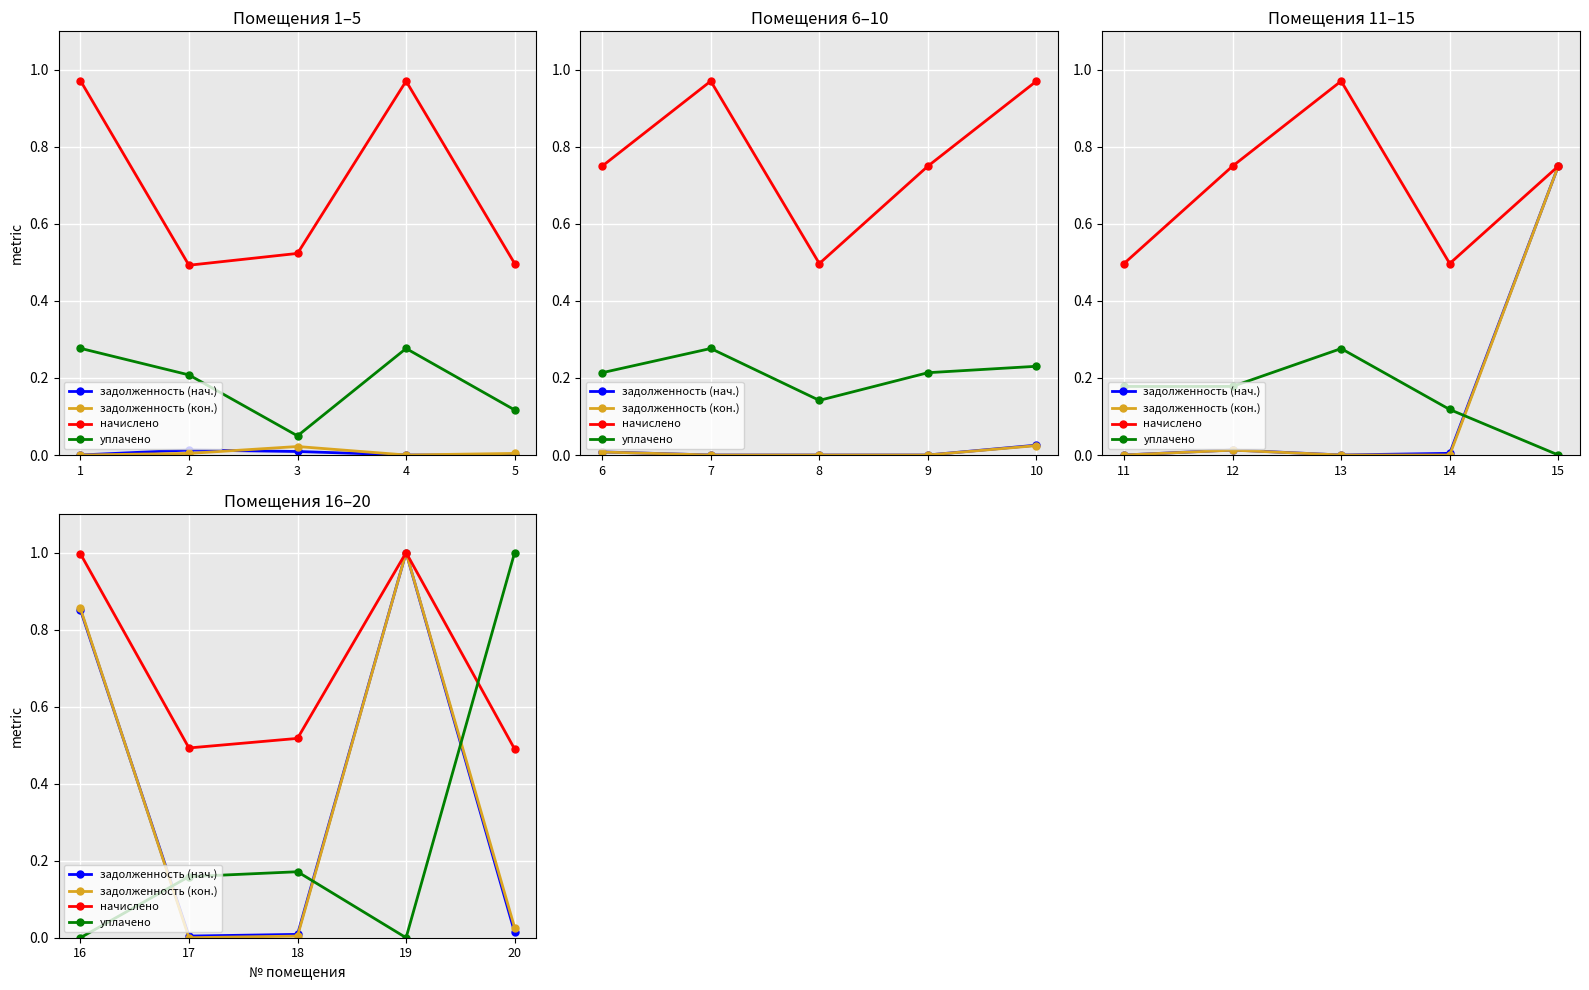

True or false: начислено and задолженность (нач.) intersect in this chart.

False